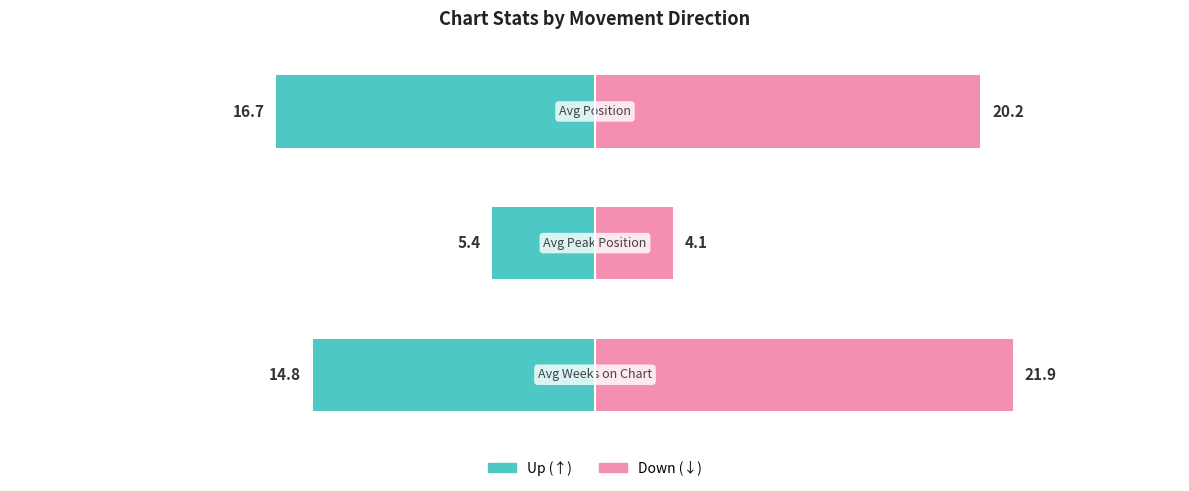

At how many categories does at least one series exceed 10?

2